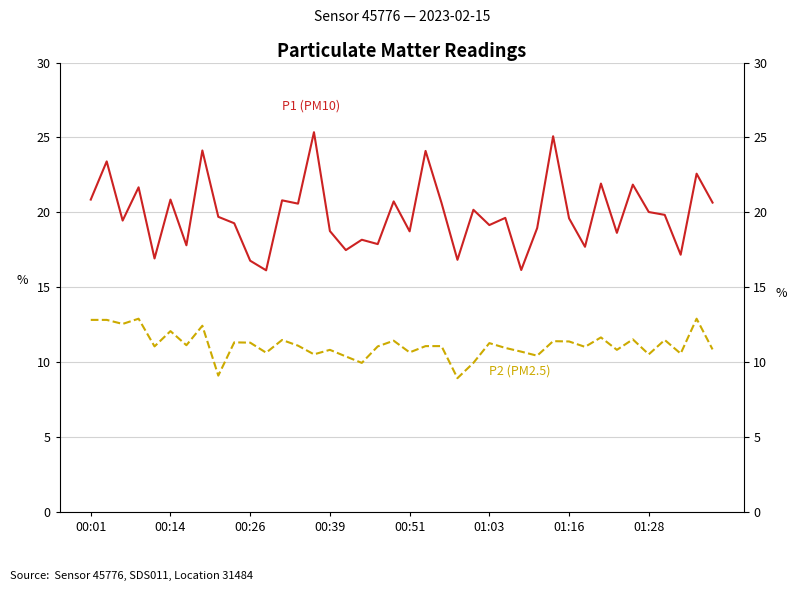

How many interior local valleys does the P1 (PM10) series have?

14